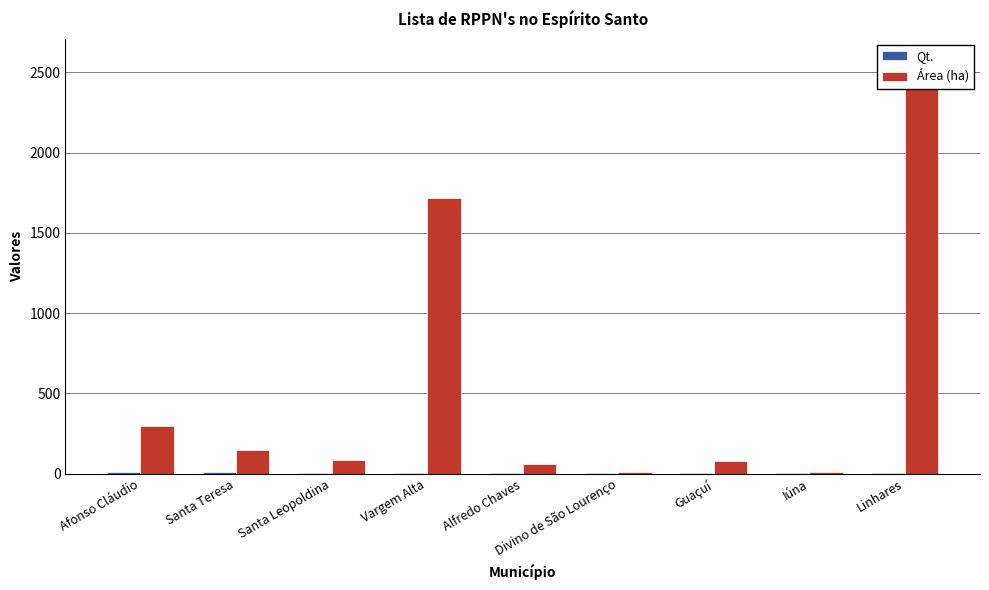

Rank the series at Afonso Cláudio from highest to lowest value.

Área (ha), Qt.